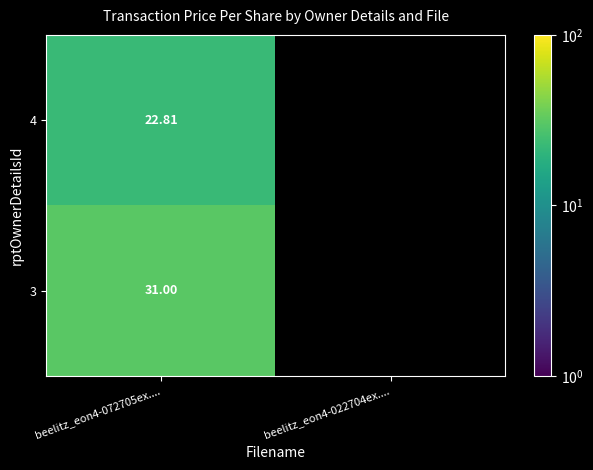

What is the lowest value of the 4 series?

22.8